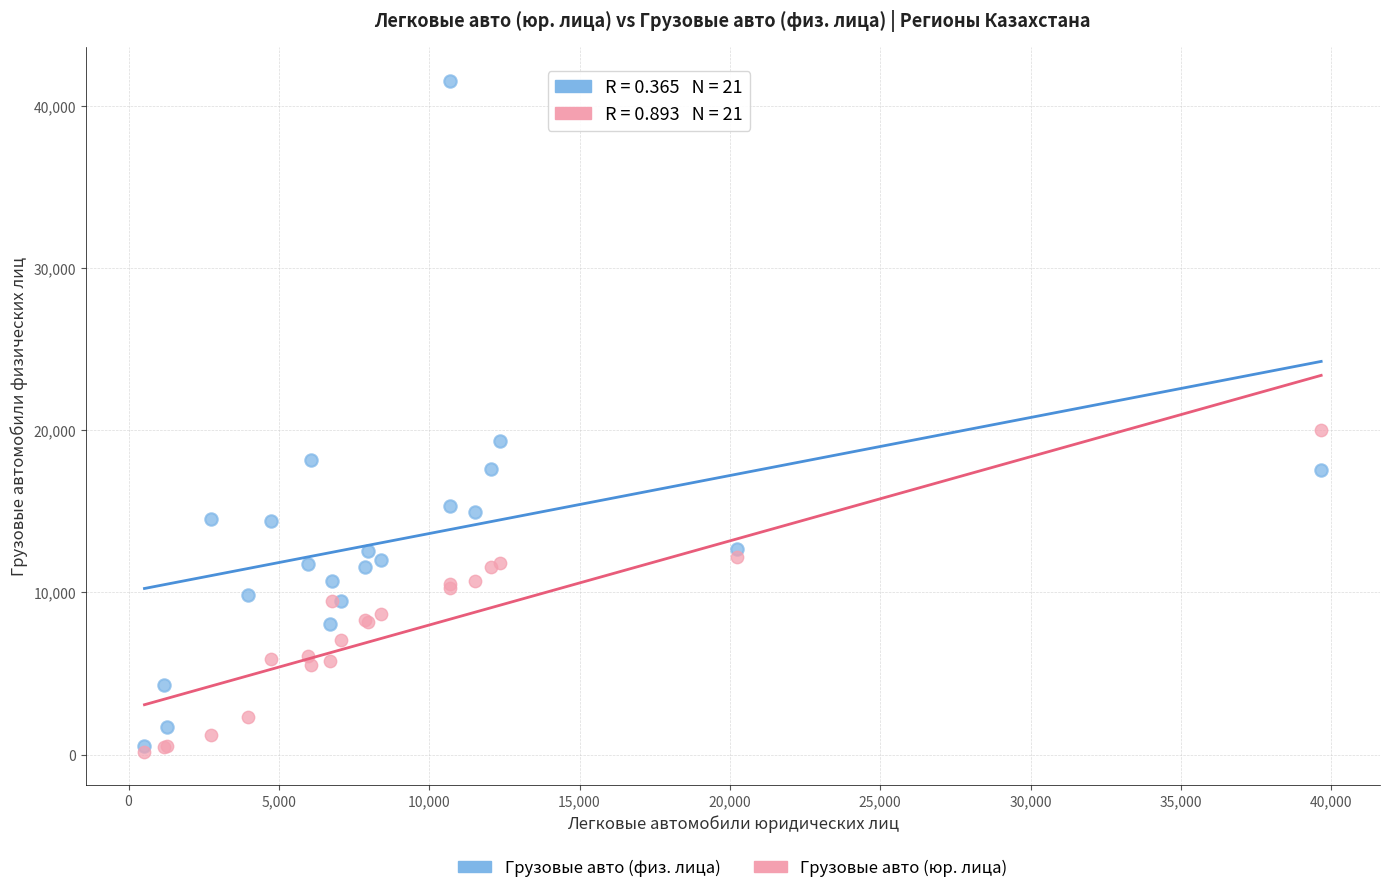

Across all series, what Y value is closest to 20880?

19999